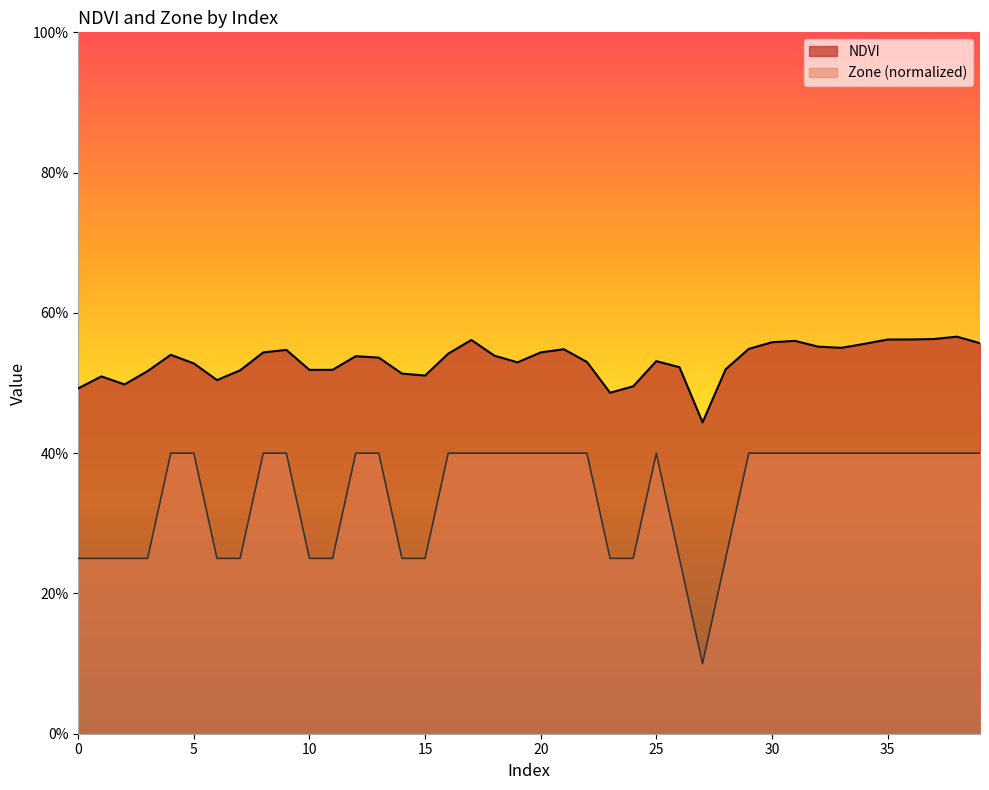

Between 15 and 20, which series saw the biggest shift?

Zone (normalized)